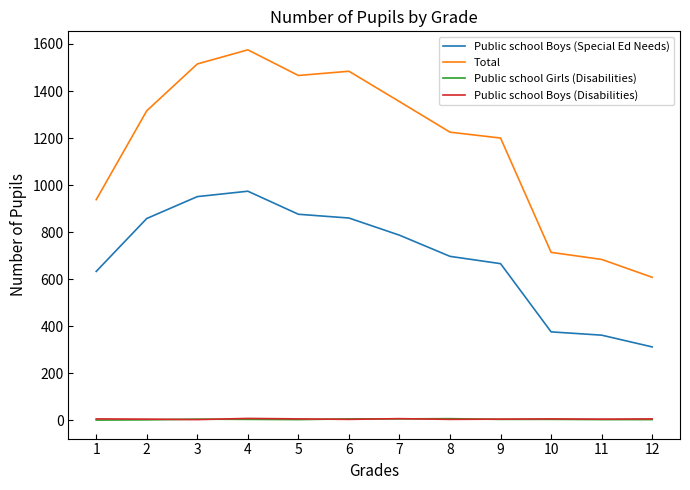

Which category has the lowest value in the Public school Boys (Special Ed Needs) series?

12